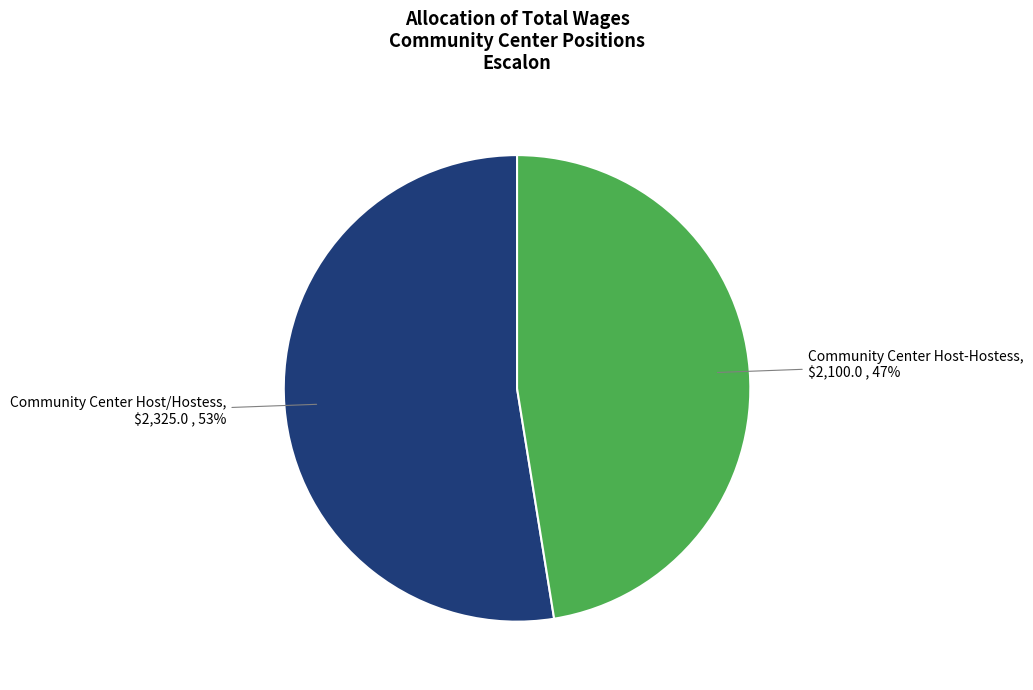

What is the largest slice in the pie chart?

Community Center Host/Hostess